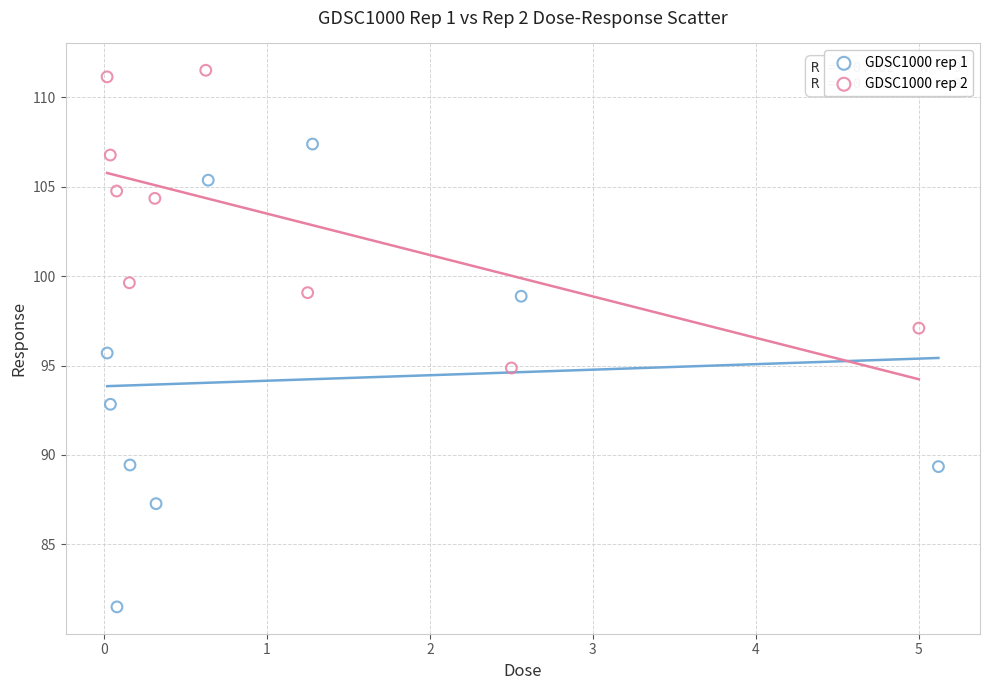

Which series reaches the maximum Y coordinate?

GDSC1000 rep 2